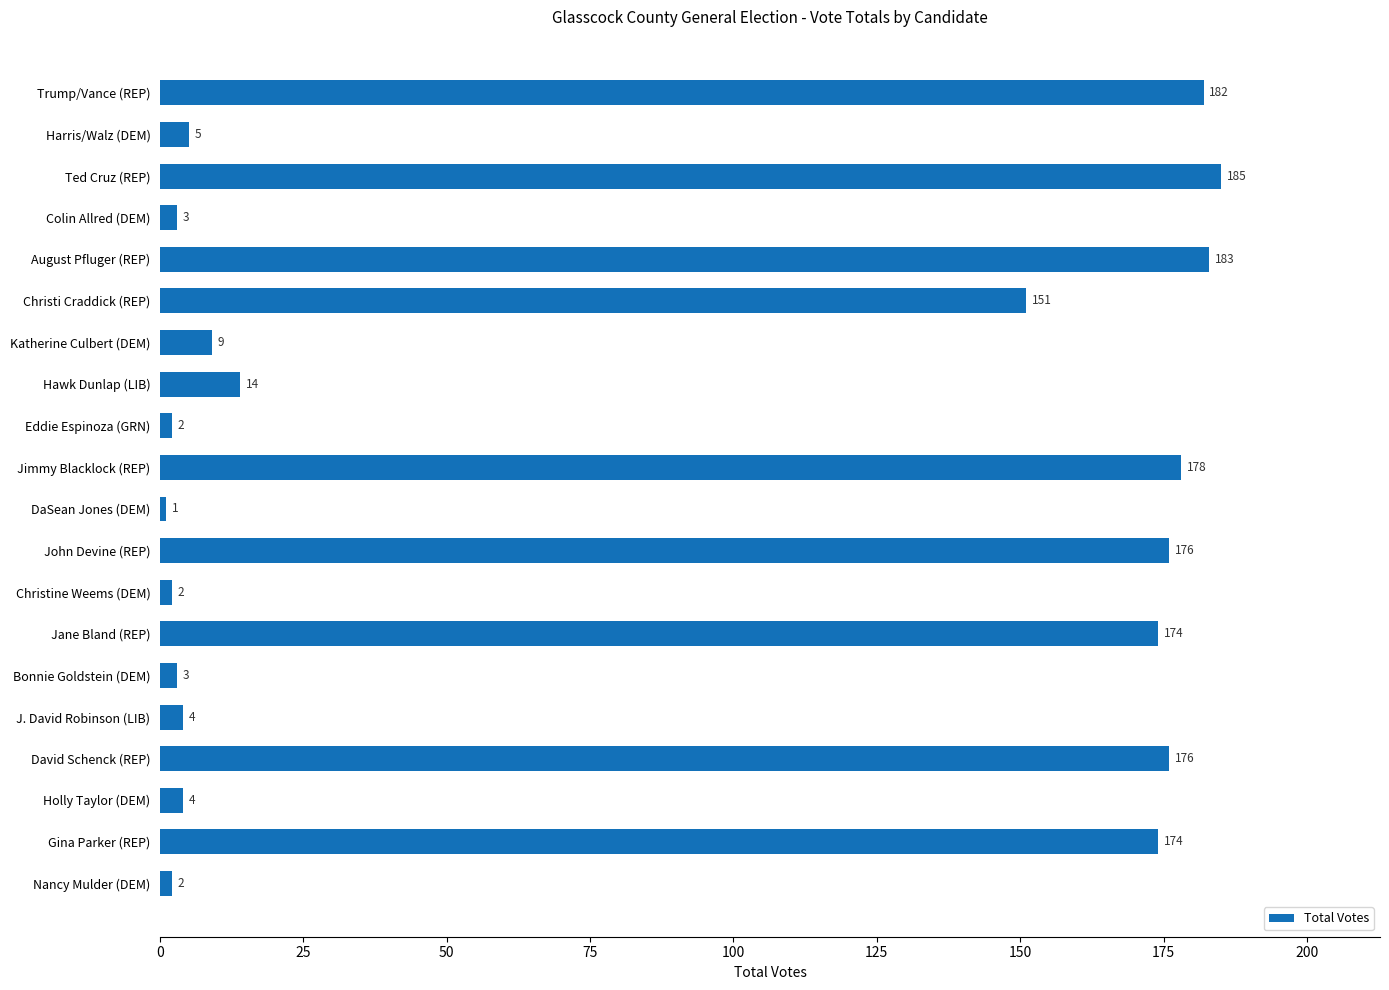

Does the chart contain stacked bars?

No